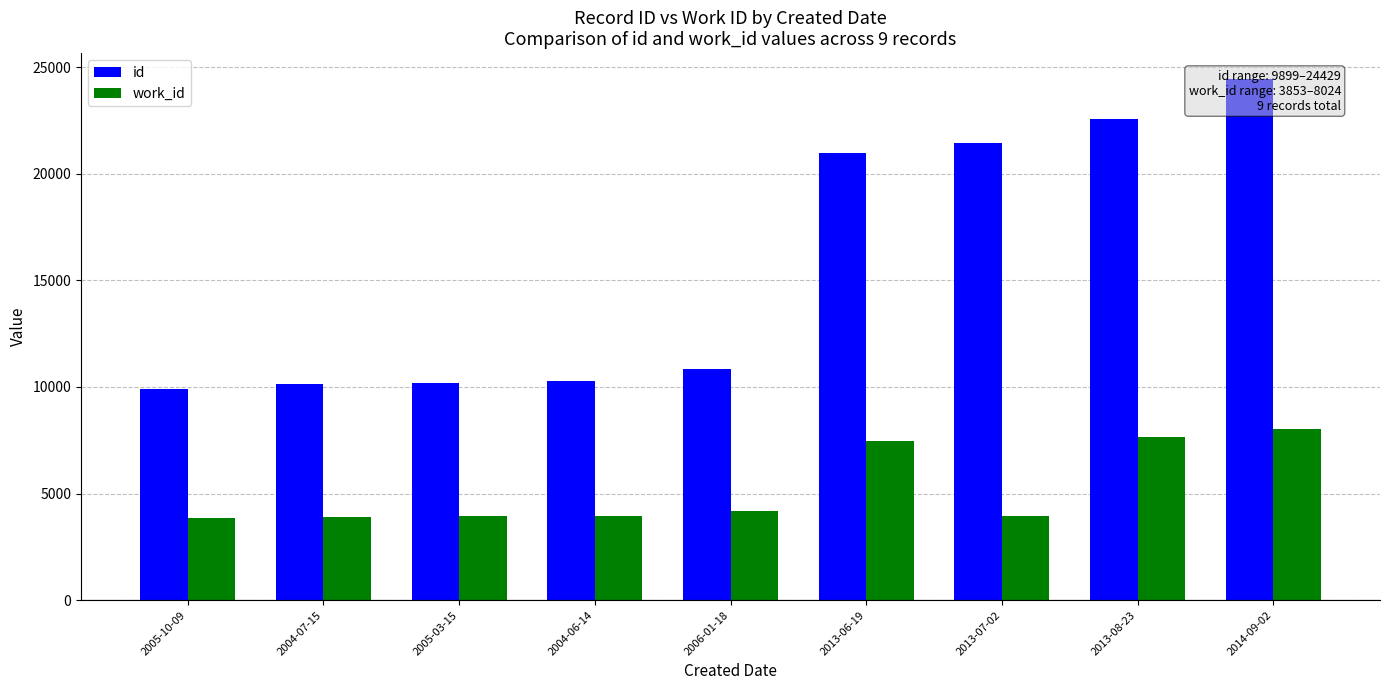

What is the maximum value for work_id?

8024